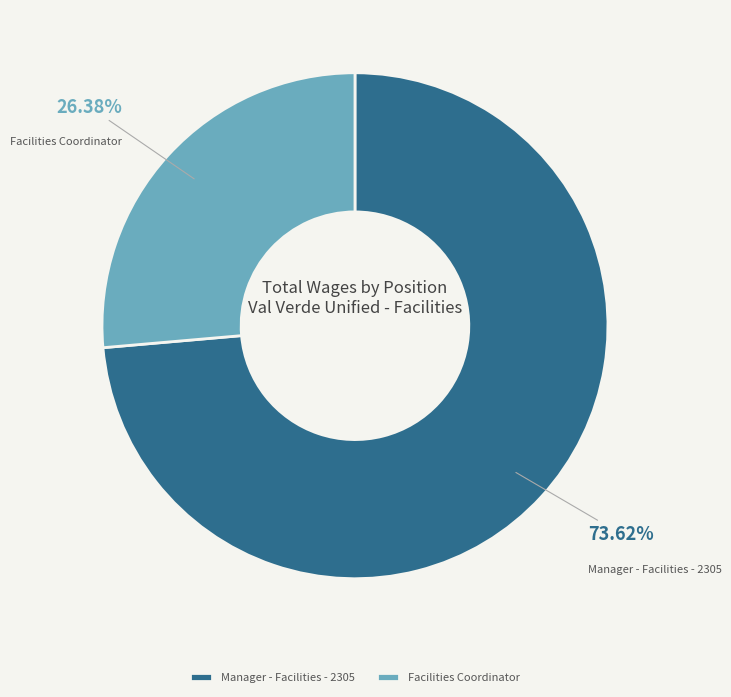

Which slice is the largest?

Manager - Facilities - 2305